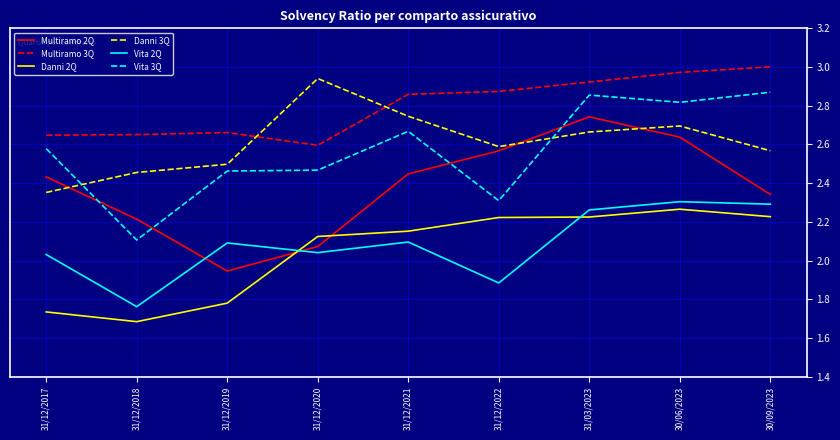

Is the value of Vita 2Q at 30/09/2023 greater than the value of Multiramo 2Q at 31/12/2022?

No